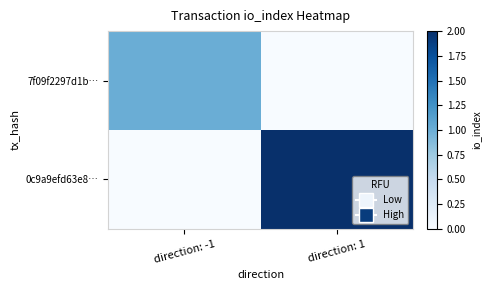

Rank the series at direction: -1 from lowest to highest value.

0c9a9efd63e8…, 7f09f2297d1b…